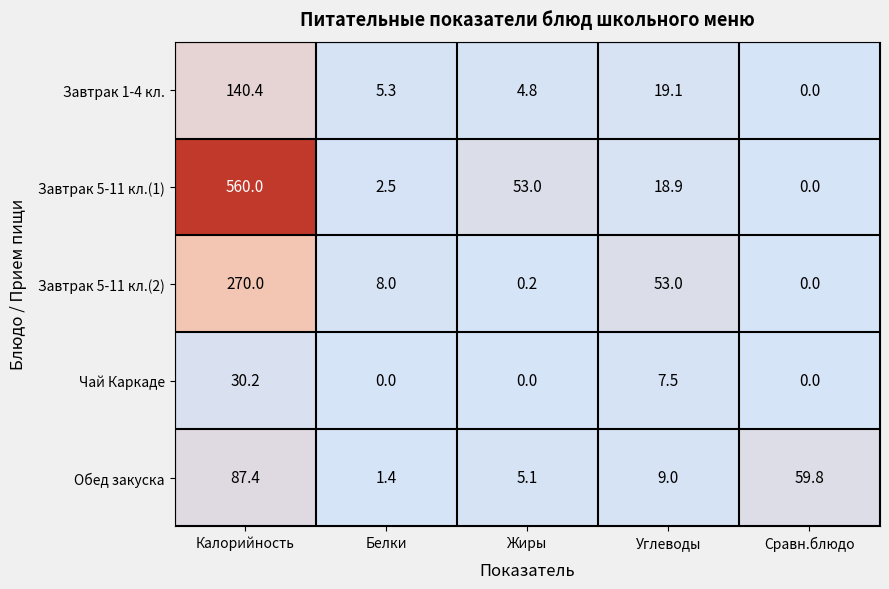

Between Калорийность and Сравн.блюдо, which series saw the biggest shift?

Завтрак 5-11 кл.(1)